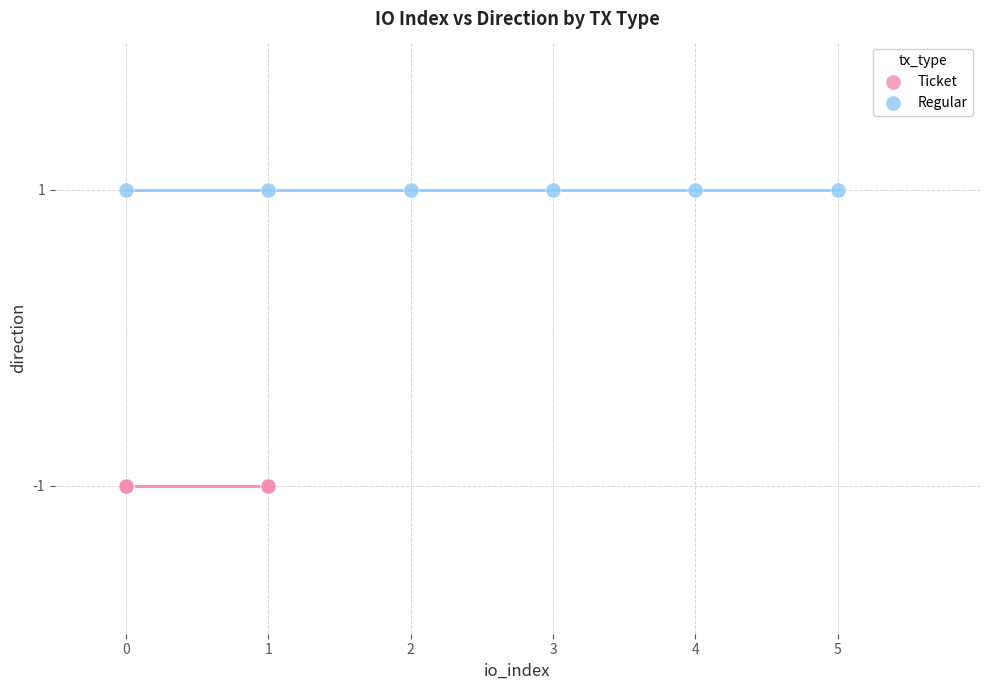

Which series reaches the maximum Y coordinate?

Regular